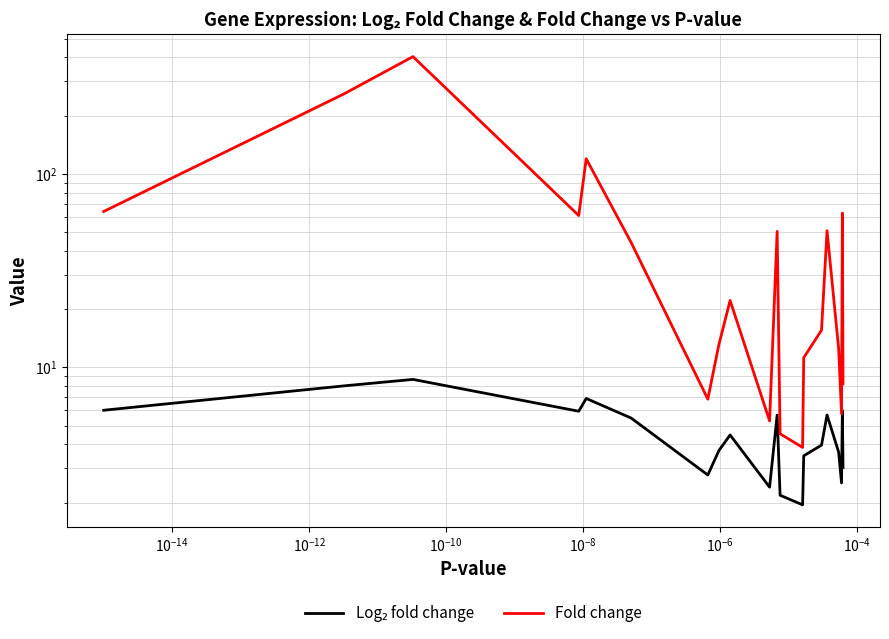

What is the value of the Fold change point at the 7th from the left?

6.8